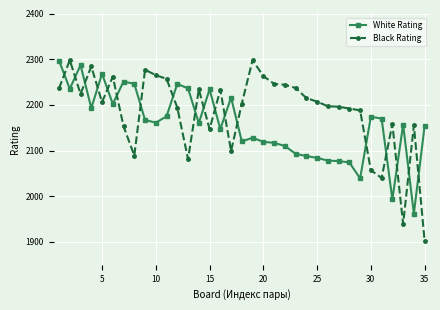

How many intersections are there between Black Rating and White Rating?

18